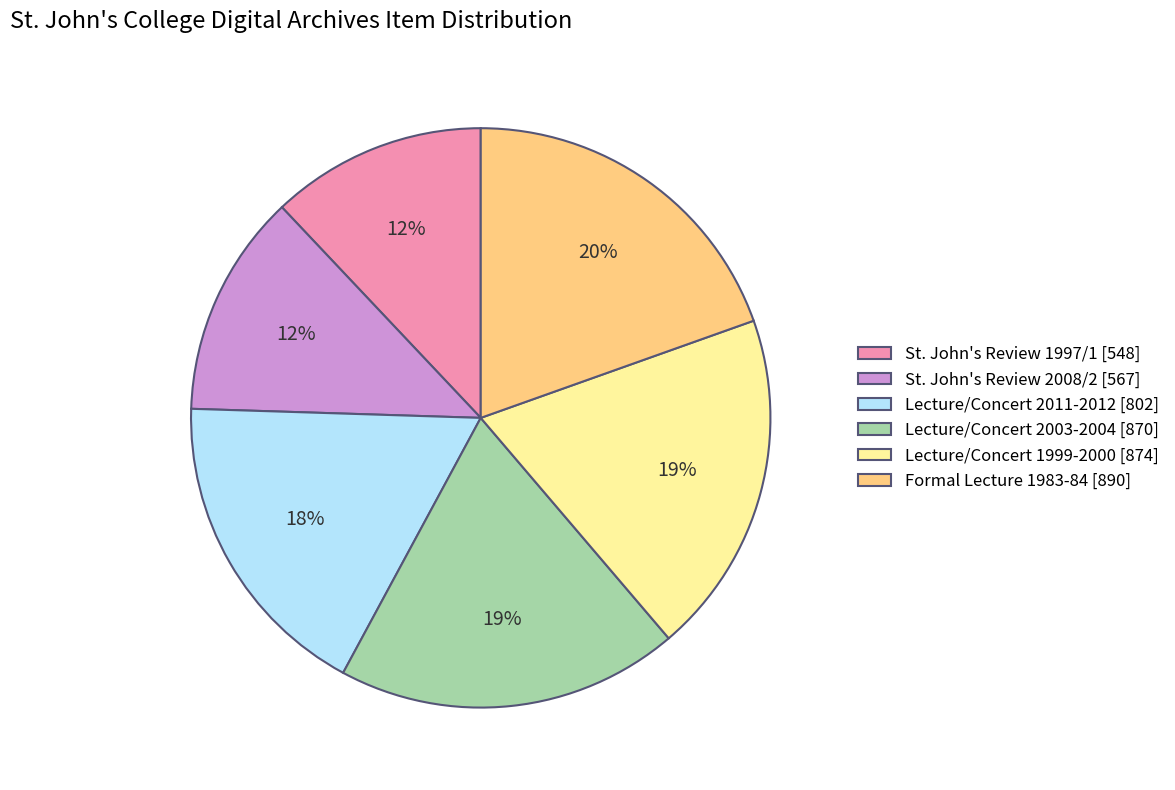

Does any single category account for the majority?

No